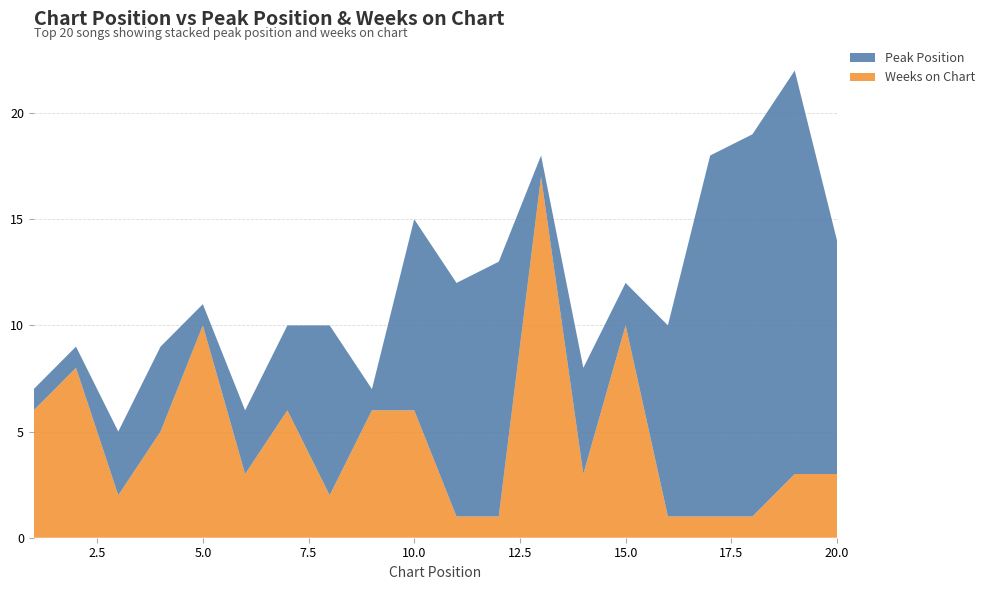

Reading left to right, what are all the values shown in this chart?

Peak Position: 1=1	2=1	3=3	4=4	5=1	6=3	7=4	8=8	9=1	10=9	11=11	12=12	13=1	14=5	15=2	16=9	17=17	18=18	19=19	20=11
Weeks on Chart: 1=6	2=8	3=2	4=5	5=10	6=3	7=6	8=2	9=6	10=6	11=1	12=1	13=17	14=3	15=10	16=1	17=1	18=1	19=3	20=3